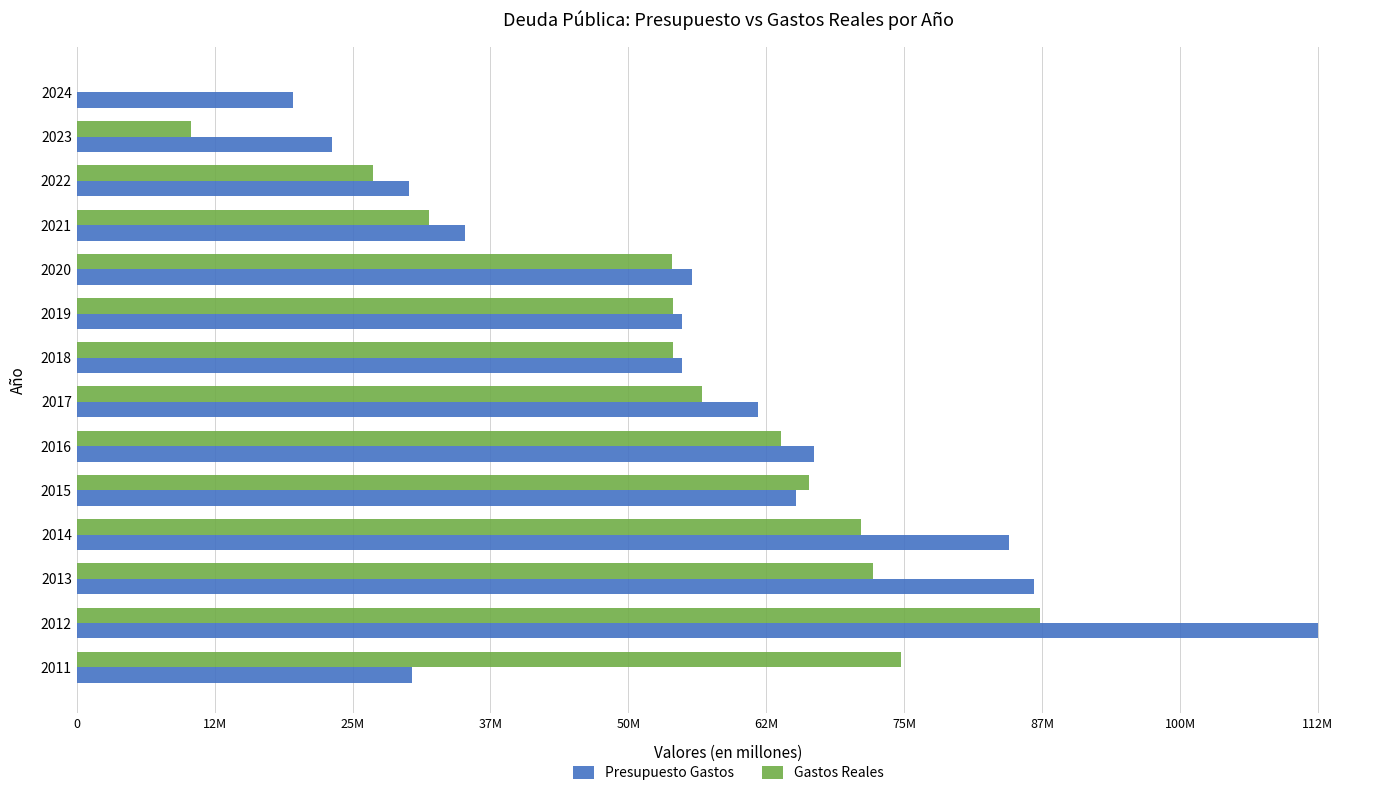

What are all the series names shown in the legend?

Presupuesto Gastos, Gastos Reales